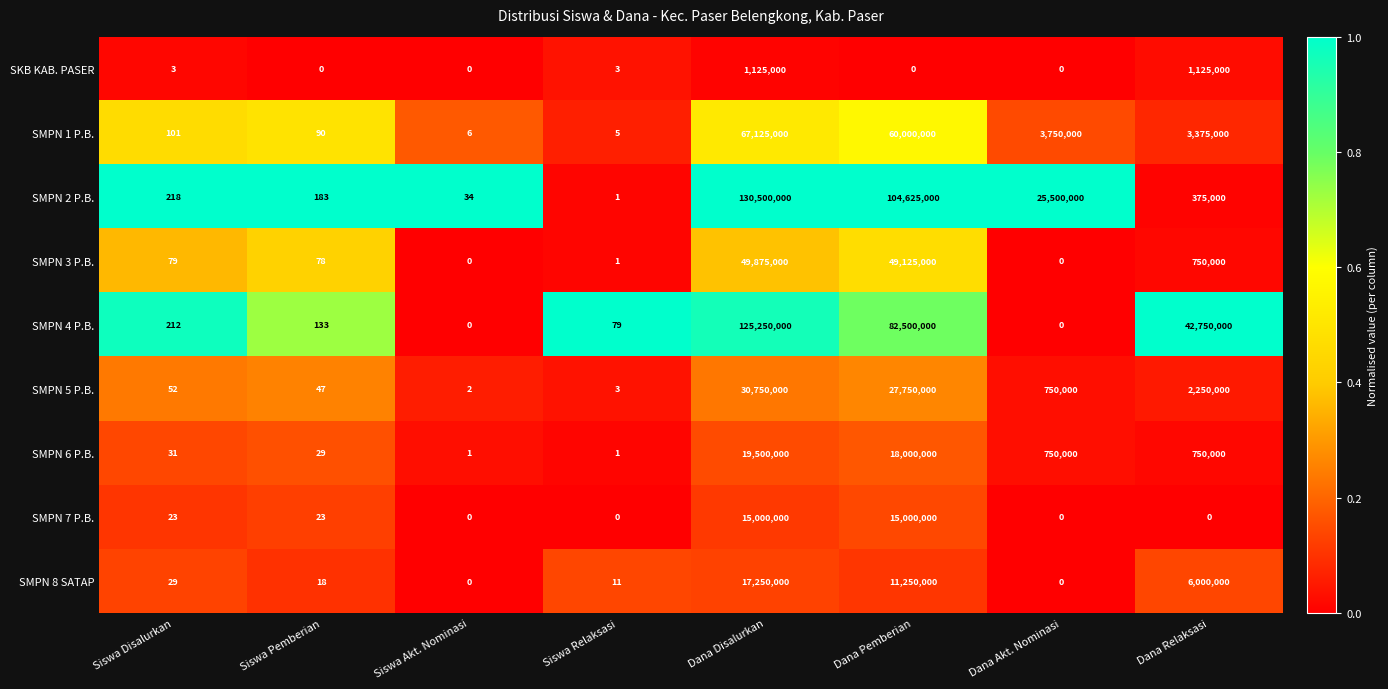

What is the difference between the highest and lowest values at Siswa Akt. Nominasi?

34